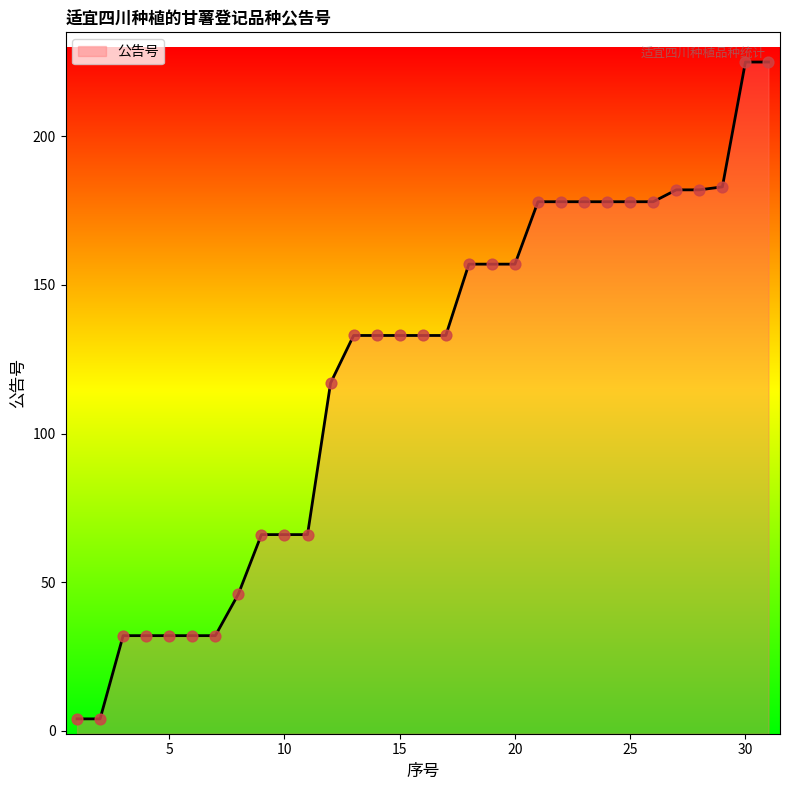

What is the ratio of the value at 20 to the value at 23?

0.9